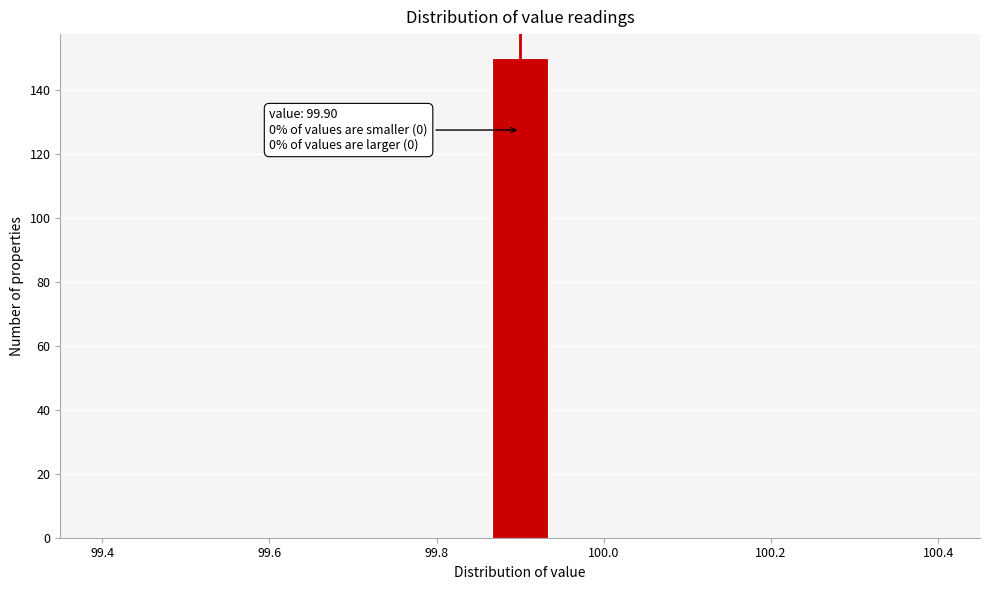

Around what value on the x-axis is the tallest bar? Give the approximate position of its centre, as read against the axis.

99.90